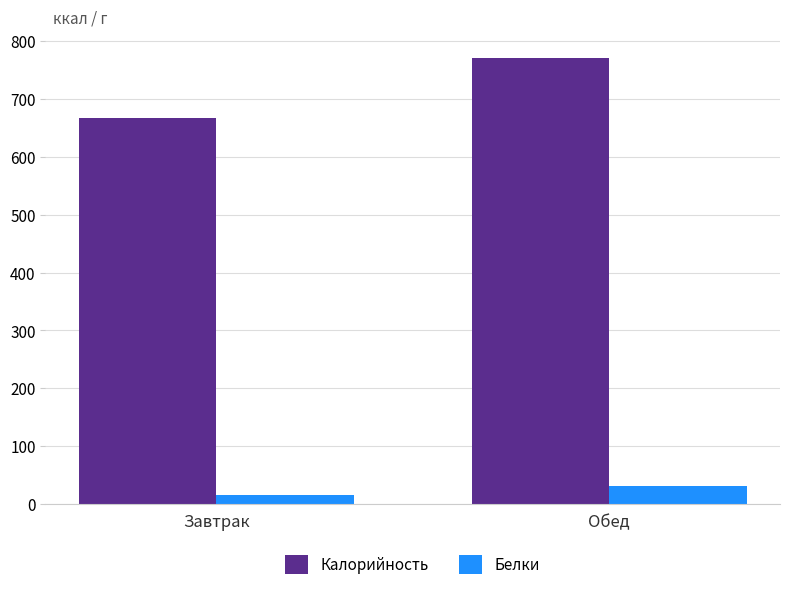

What position from the right is Обед?

1